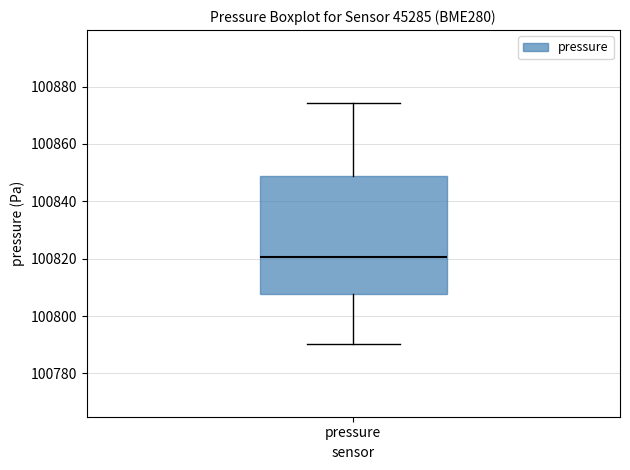

Read this box plot against the y-axis: the position of the median line, the range covered by the box, and the ends of both whiskers. The values are not printed on the chart, so give them approximately, as read against the axis.

median 100820, box 100808 to 100848, whiskers 100790 to 100874